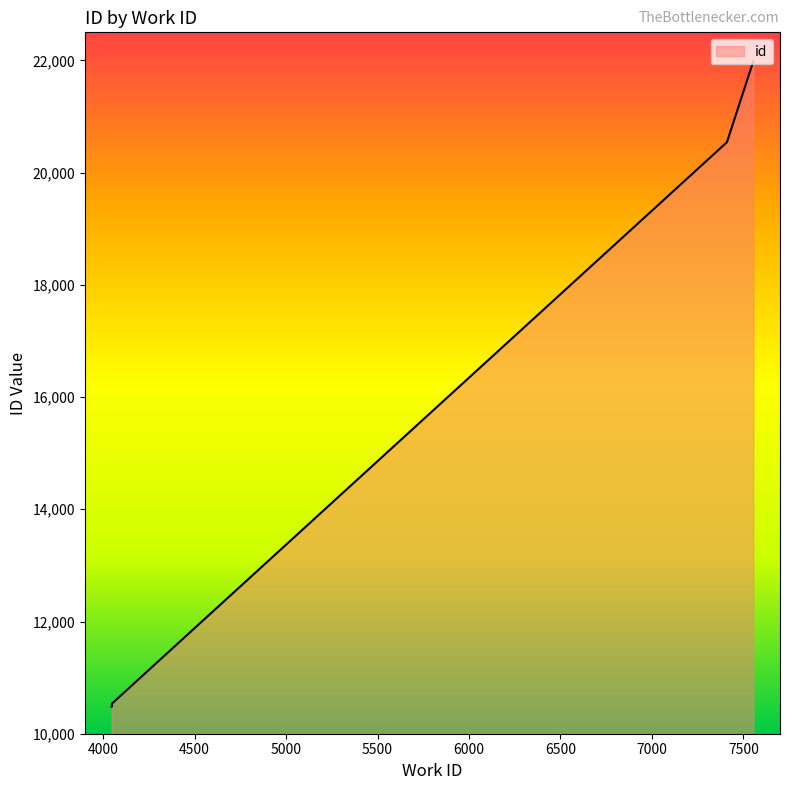

Rank the categories by value from lowest to highest.

4046, 4047, 4047, 4047, 4047, 4048, 4048, 7410, 7410, 7554